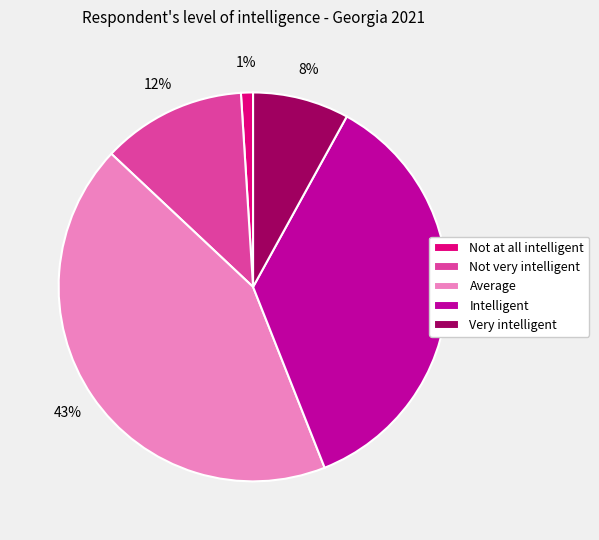

What percentage is the Not very intelligent slice, to the nearest percent?

12%